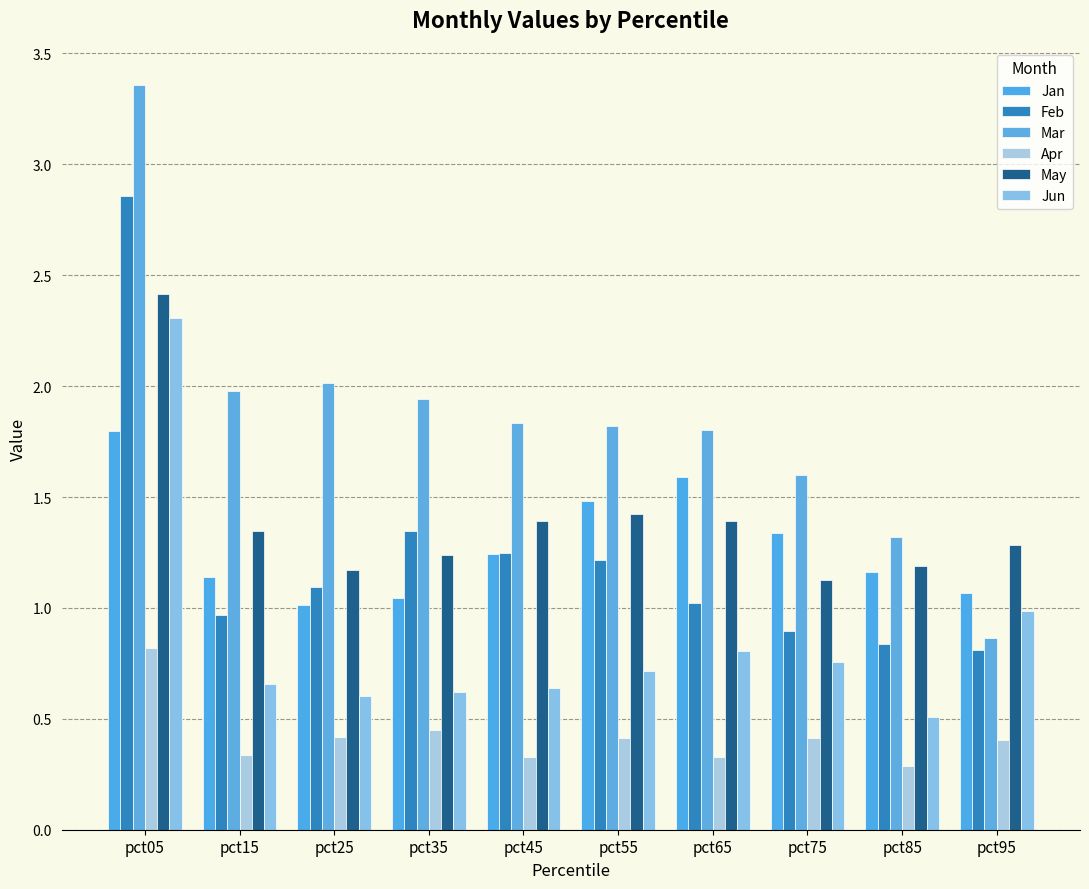

What is the value of the Jan bar at the 10th from the left?

1.1